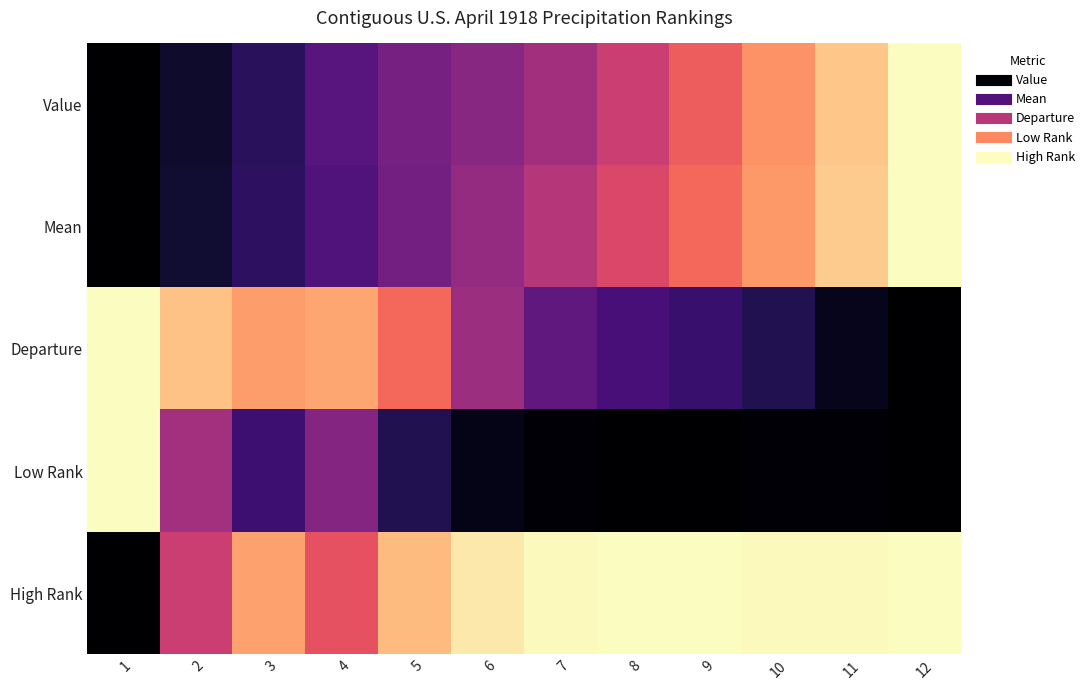

At which category is the sum across all series the highest?

12